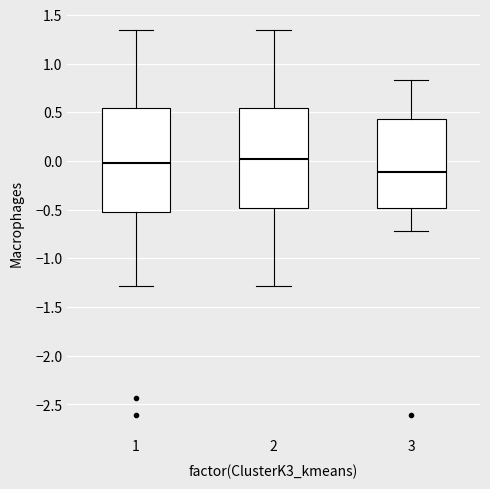

Reading left to right, read every box against the y-axis: the position of its median line, the range the box covers, and the ends of its whiskers. The values are not printed on the chart, so give them approximately, as read against the axis.

1: median 0.00, box -0.50 to 0.55, whiskers -1.30 to 1.35
2: median 0.00, box -0.50 to 0.55, whiskers -1.30 to 1.35
3: median -0.10, box -0.50 to 0.45, whiskers -0.70 to 0.85